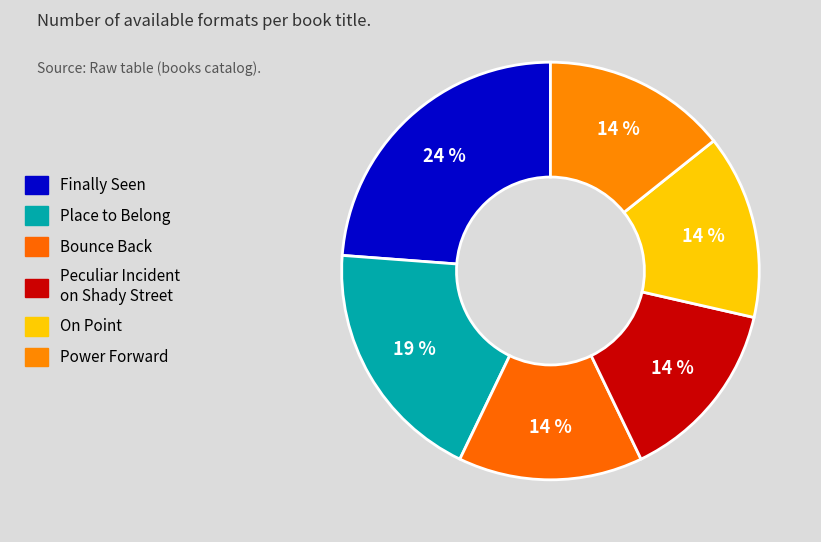

How many segments does this pie chart have?

6